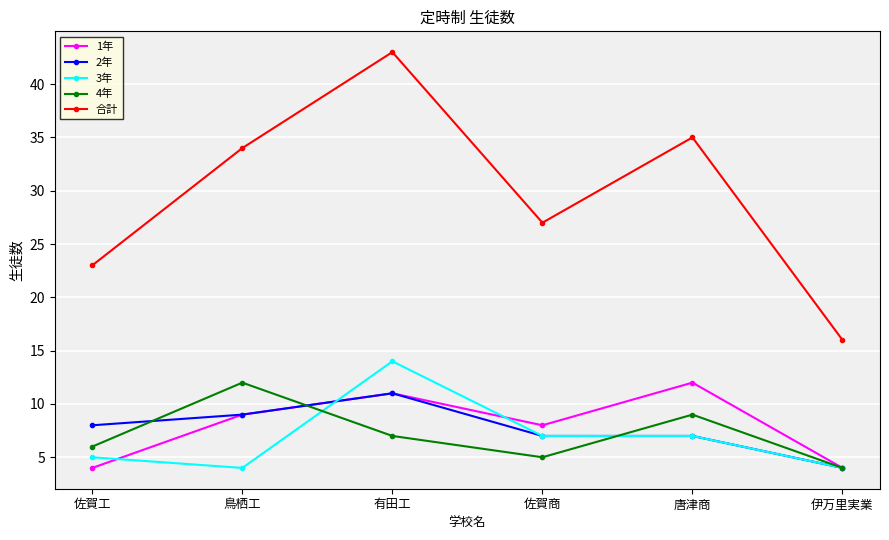

What is the sum of the 4年 values at 鳥栖工 and 唐津商?

21